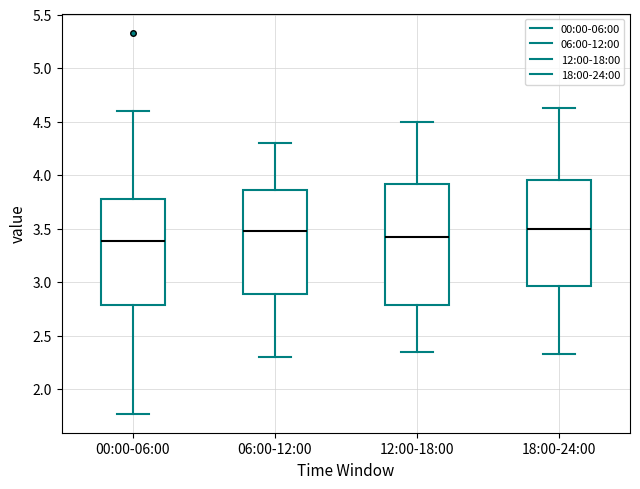

Reading left to right, transcribe this box plot: for each box, give where its median line is, the range the box spans, and where its two whiskers end, as read against the y-axis. The values are not printed on the chart, so give them approximately, as read against the axis.

00:00-06:00: median 3.40, box 2.80 to 3.80, whiskers 1.75 to 4.60
06:00-12:00: median 3.50, box 2.90 to 3.85, whiskers 2.30 to 4.30
12:00-18:00: median 3.45, box 2.80 to 3.90, whiskers 2.35 to 4.50
18:00-24:00: median 3.50, box 2.95 to 3.95, whiskers 2.35 to 4.65